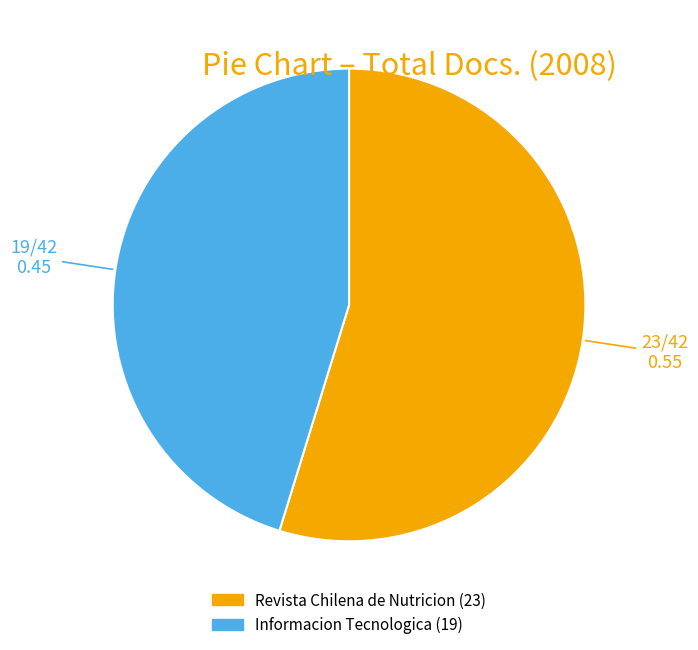

Rank the categories by value from lowest to highest.

Informacion Tecnologica, Revista Chilena de Nutricion